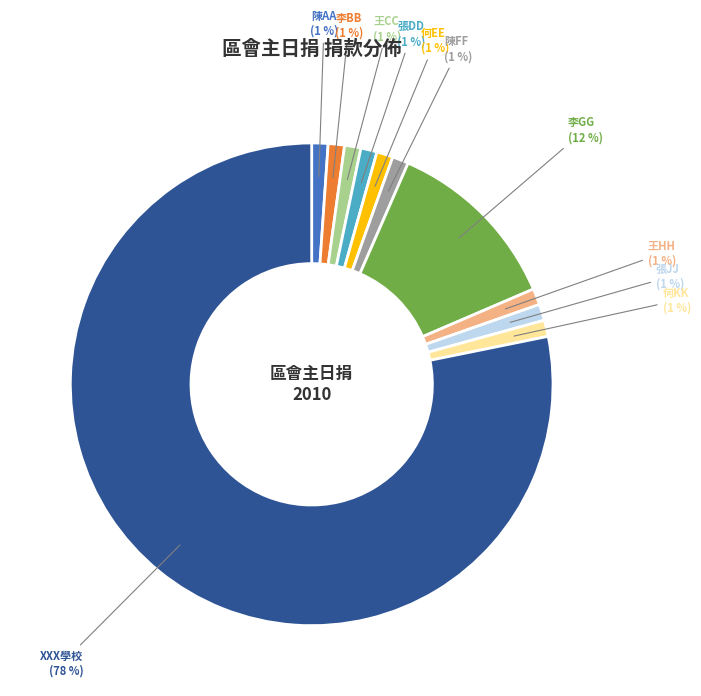

Is there any slice that represents more than half of the pie?

Yes